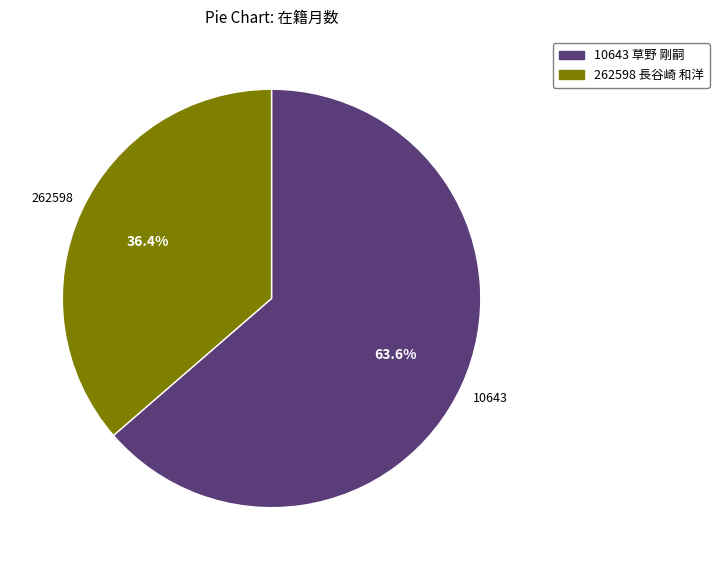

What percentage is the 10643 草野 剛嗣 slice, to the nearest percent?

64%